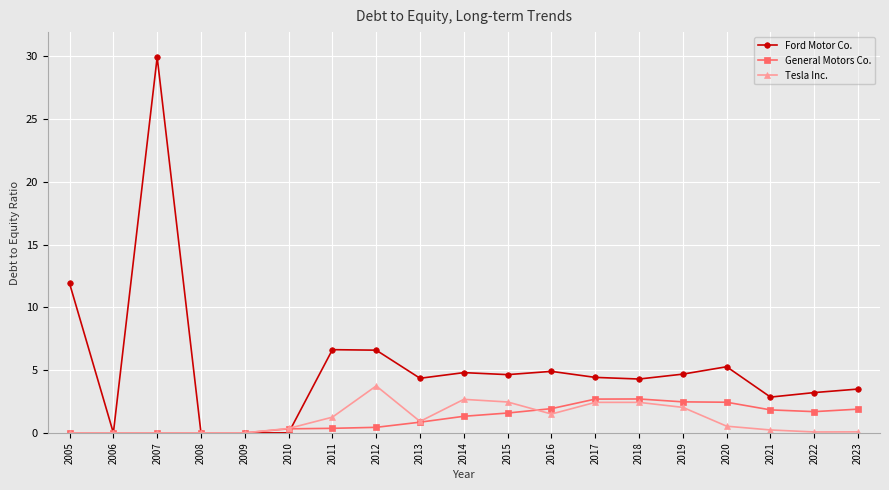

How many values in the Ford Motor Co. series exceed 4?

12